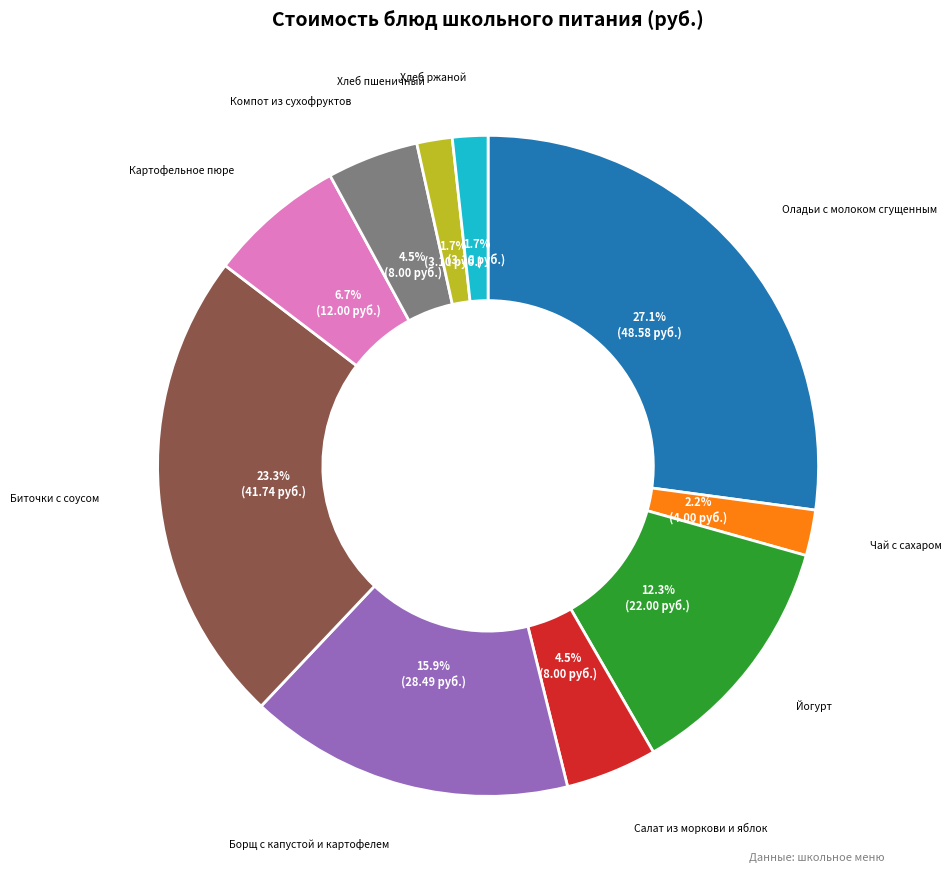

True or false: Картофельное пюре accounts for 20% of the total.

False